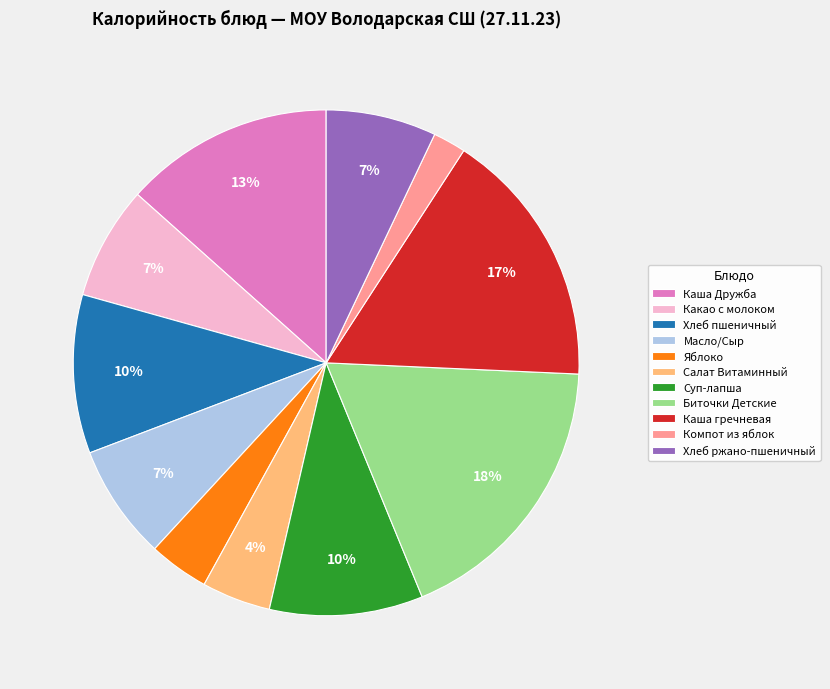

How many segments does this pie chart have?

11